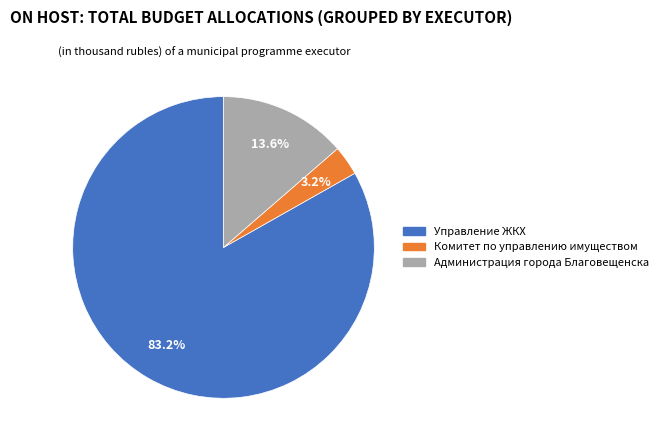

Is it true that Администрация города Благовещенска is 26% of the pie?

False